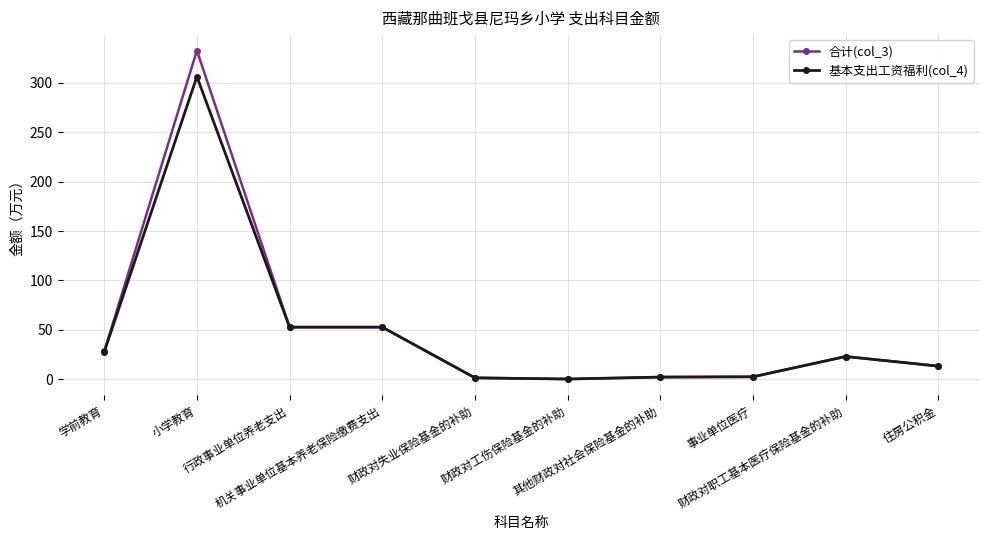

Which series has the largest range (max minus min)?

合计(col_3)